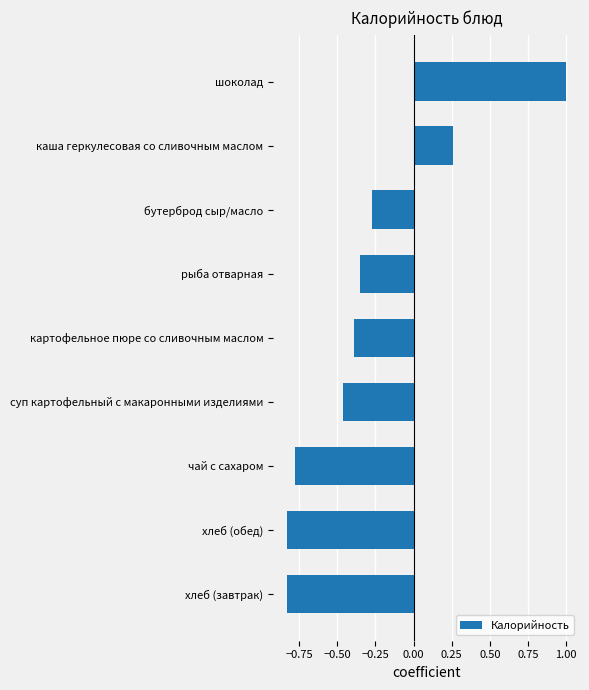

Which category has the highest value across all series?

шоколад